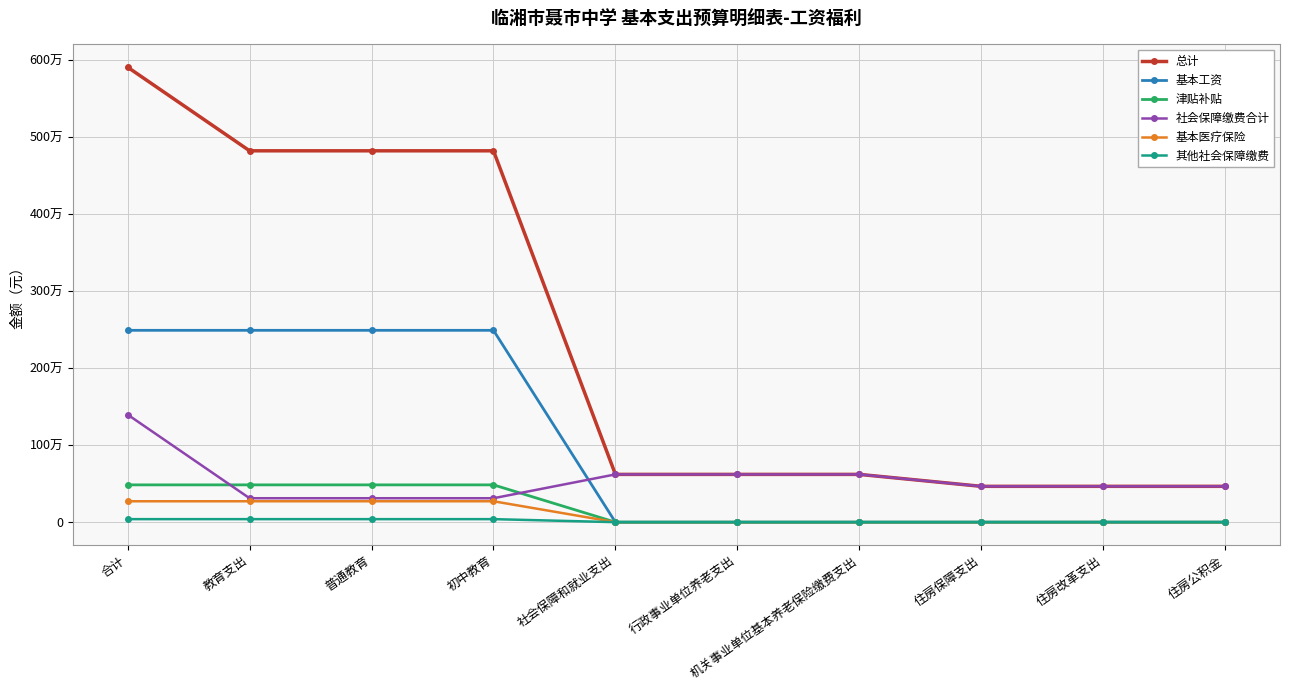

What is the difference between the maximum and second lowest values in the 其他社会保障缴费 series?

39309.4